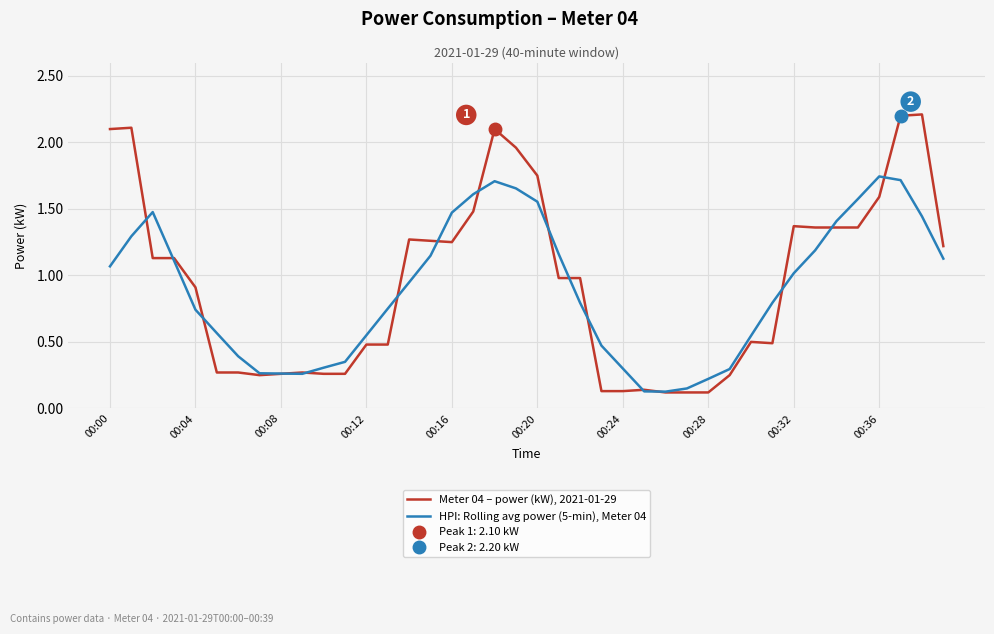

Reading left to right, list all the values displayed in this chart.

Meter 04 – power (kW), 2021-01-29: 2.1	2.1	1.1	1.1	0.9	0.3	0.3	0.2	0.3	0.3	0.3	0.3	0.5	0.5	1.3	1.3	1.2	1.5	2.1	2.0	1.8	1.0	1.0	0.1	0.1	0.1	0.1	0.1	0.1	0.2	0.5	0.5	1.4	1.4	1.4	1.4	1.6	2.2	2.2	1.2
HPI: Rolling avg power (5-min), Meter 04: 1.1	1.3	1.5	1.1	0.7	0.6	0.4	0.3	0.3	0.3	0.3	0.3	0.6	0.8	0.9	1.1	1.5	1.6	1.7	1.7	1.6	1.2	0.8	0.5	0.3	0.1	0.1	0.2	0.2	0.3	0.5	0.8	1.0	1.2	1.4	1.6	1.7	1.7	1.4	1.1